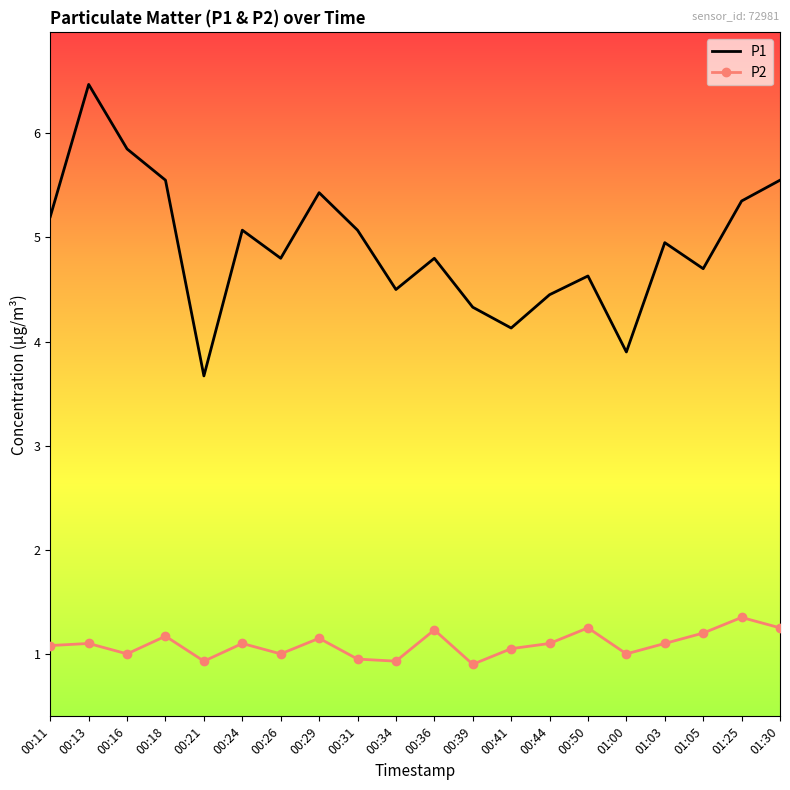

What is the difference between the maximum and minimum values in the P1 series?

2.8